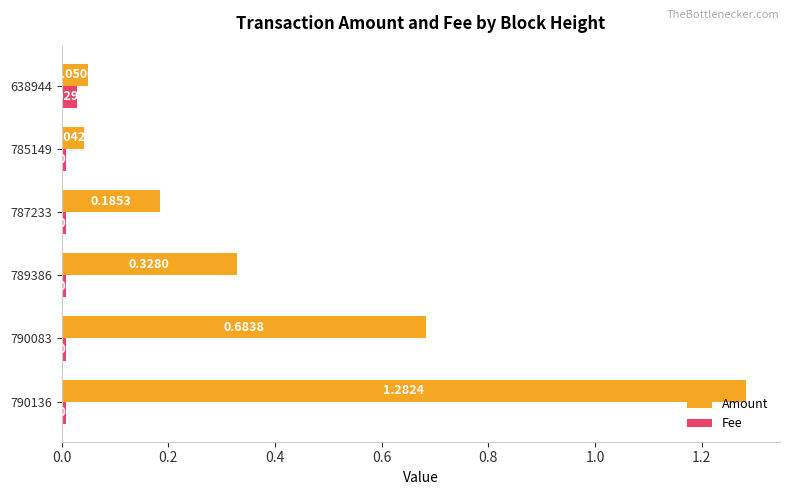

At which category is the sum across all series the highest?

790136